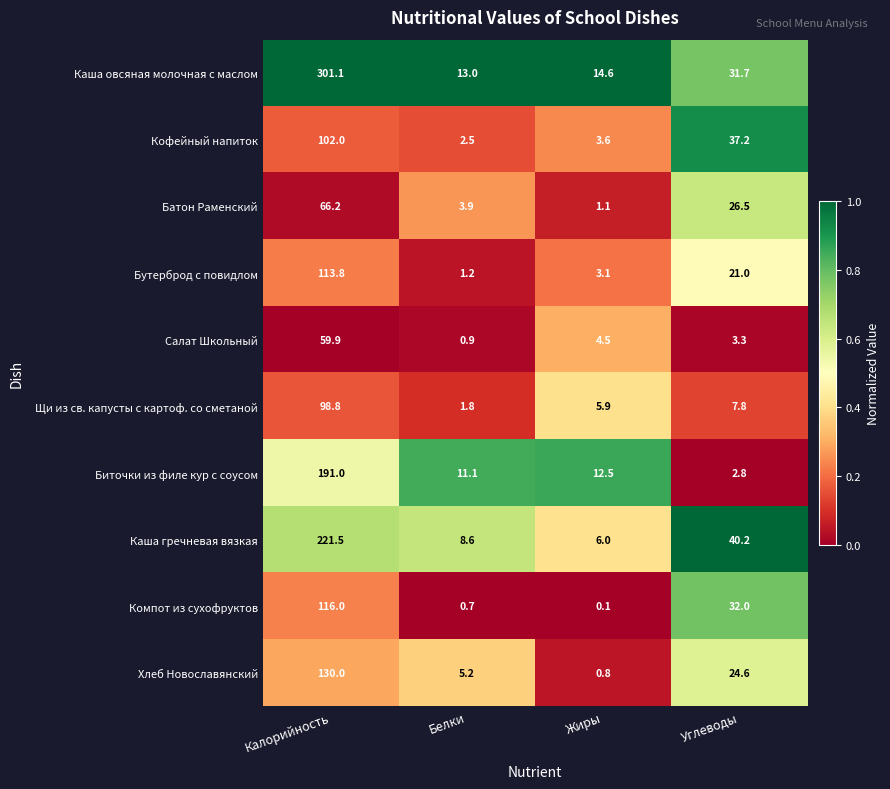

What is the sum of the Хлеб Новославянский values at Жиры and Калорийность?

130.8